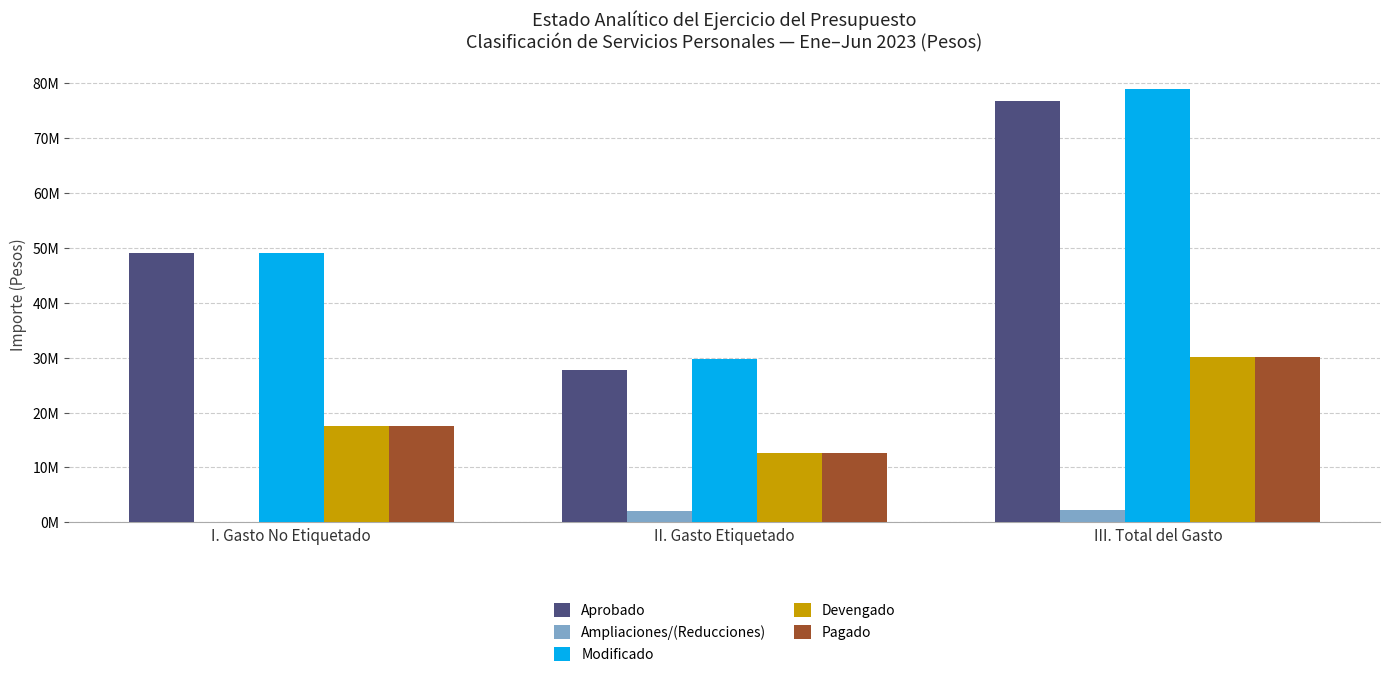

What are all the series names shown in the legend?

Aprobado, Ampliaciones/(Reducciones), Modificado, Devengado, Pagado